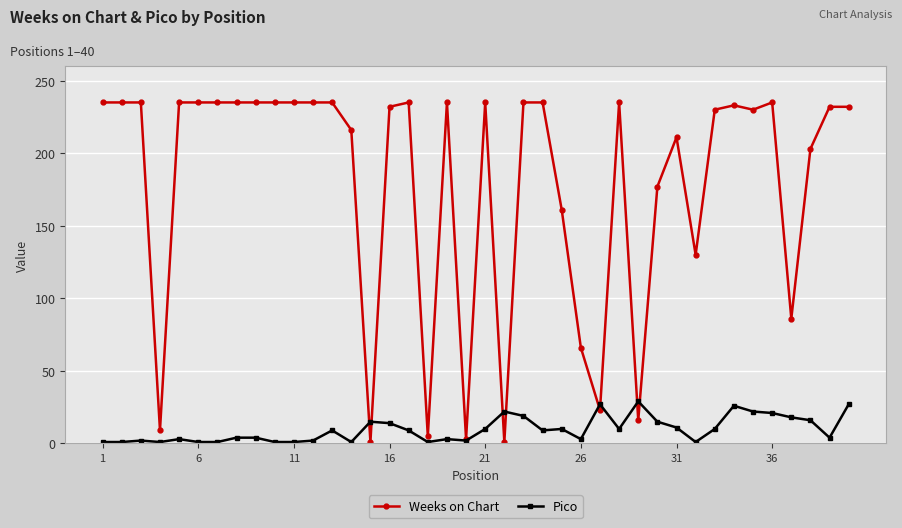

Rank the series by their average value, from highest to lowest.

Weeks on Chart, Pico